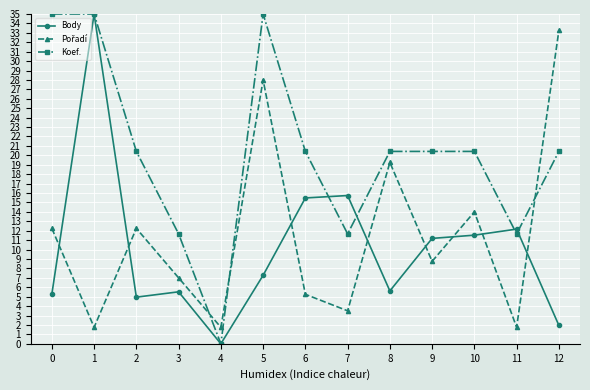

What is the value of the Koef. point at the 8th from the left?

11.7